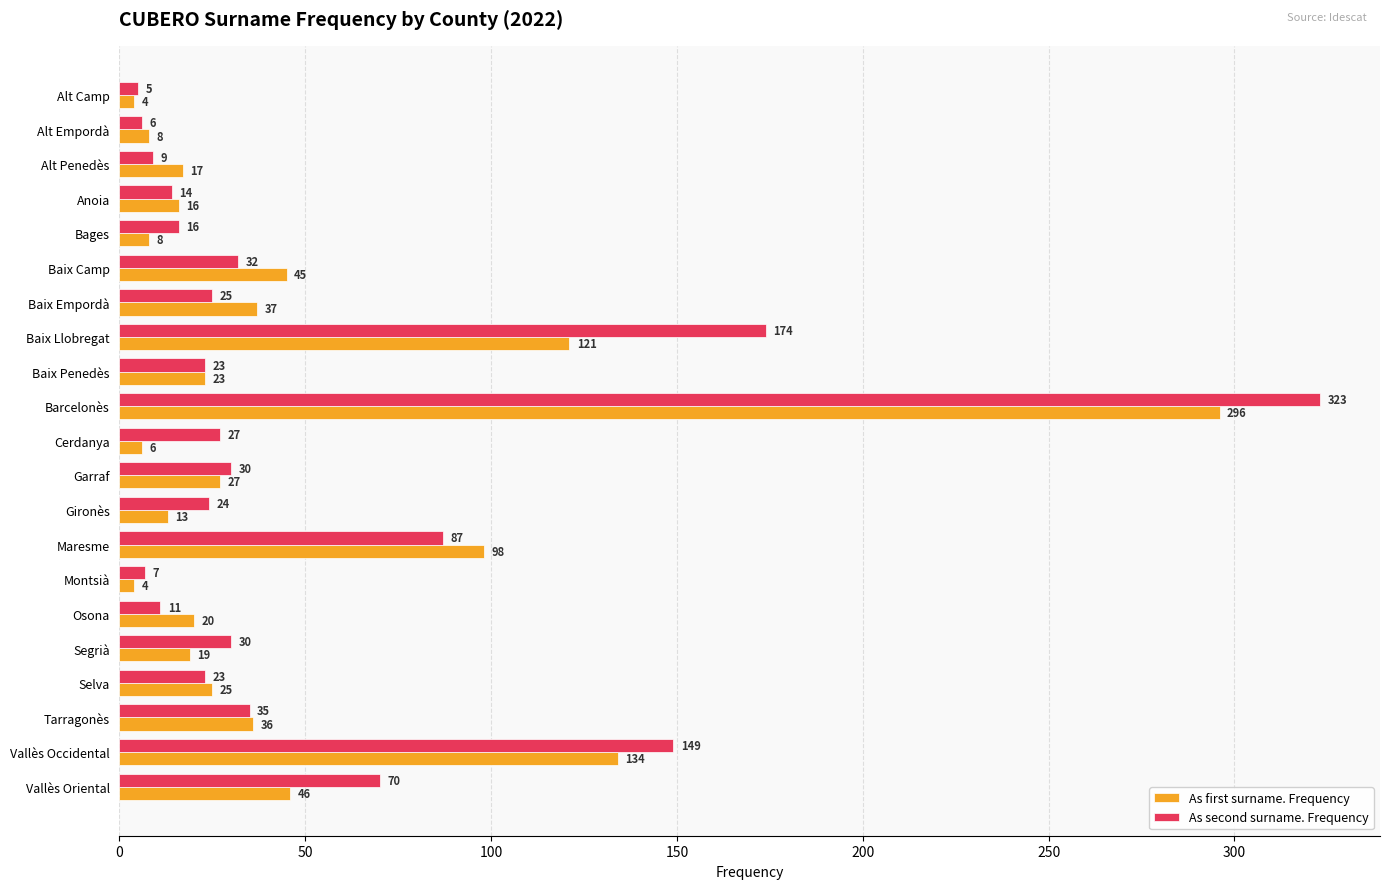

Where is As first surname. Frequency nearest to the value 150?

Vallès Occidental